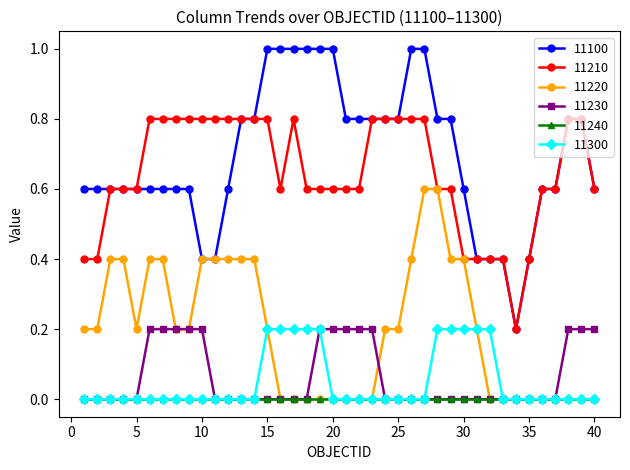

True or false: 11230 and 11100 cross at least once.

False